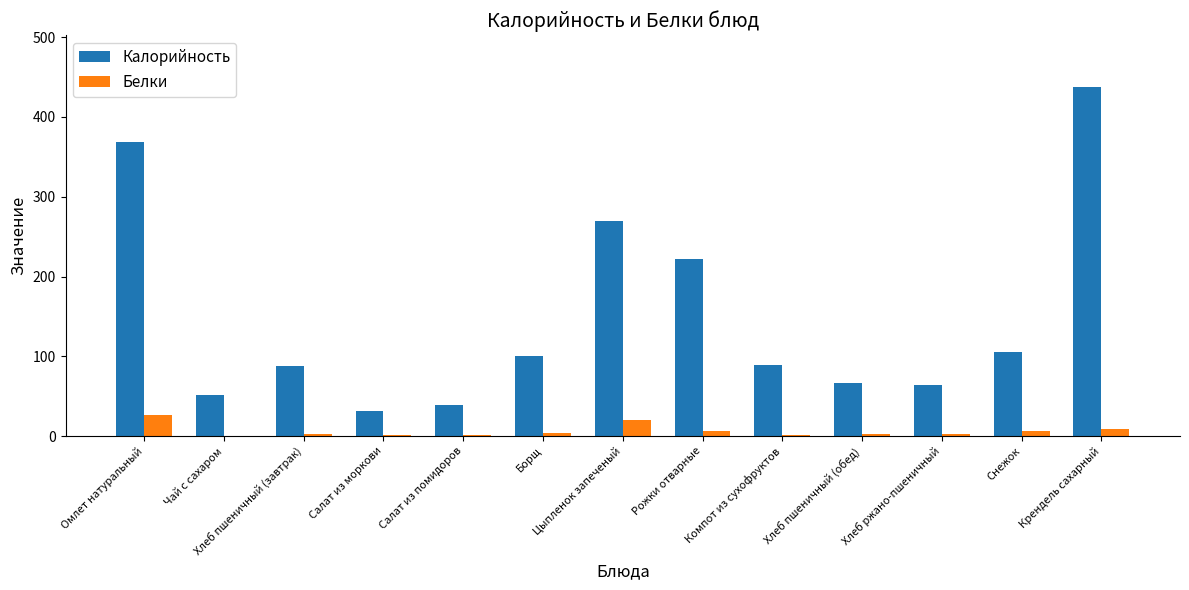

What is the maximum value for Белки?

26